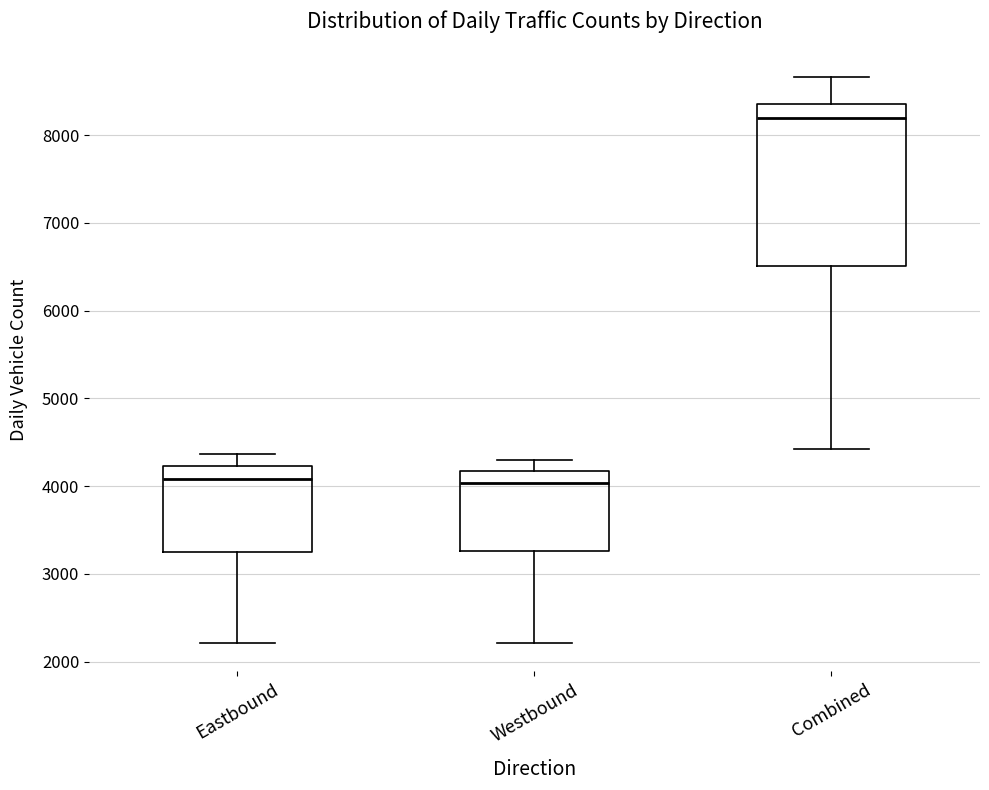

Comparing the boxes themselves (not the whiskers), which one is the tallest?

Combined